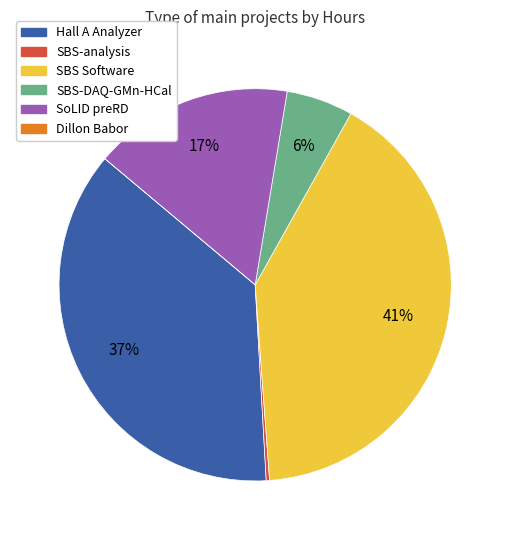

To the nearest percent, what is the difference between the largest and smallest slice percentages?

41%